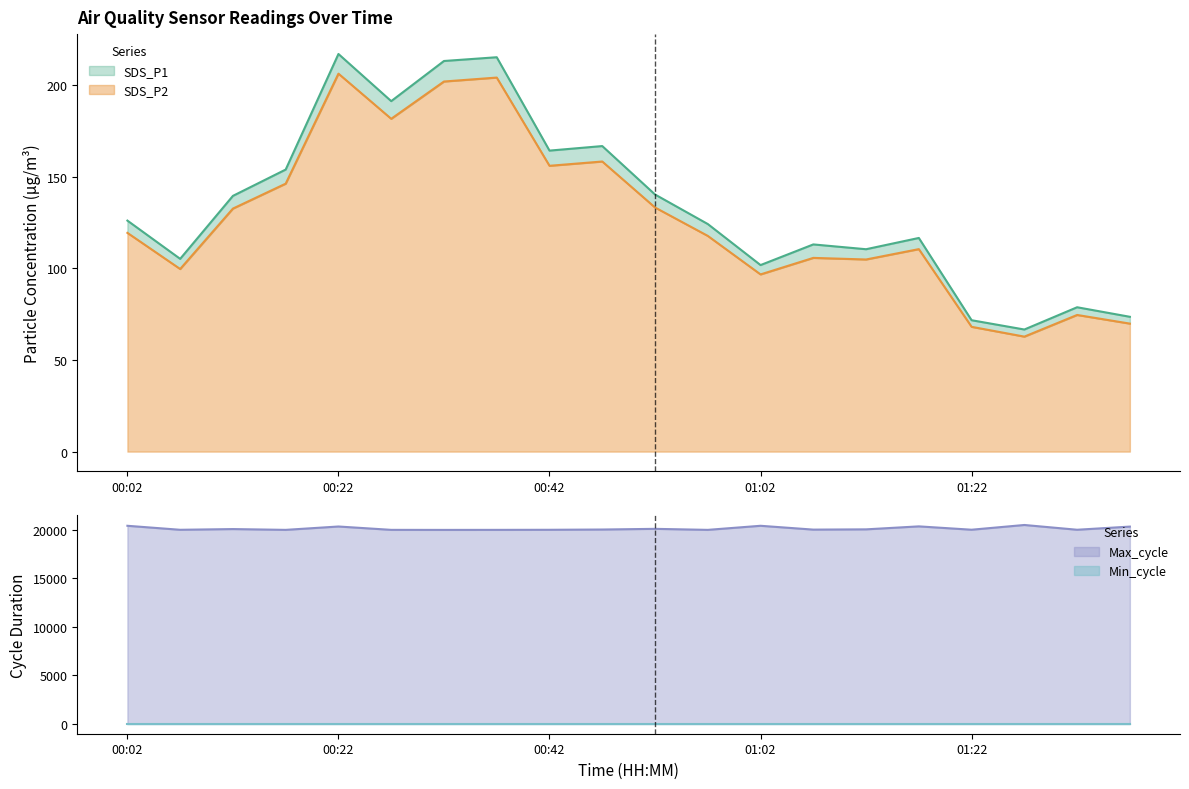

What position from the right is 00:57?

9